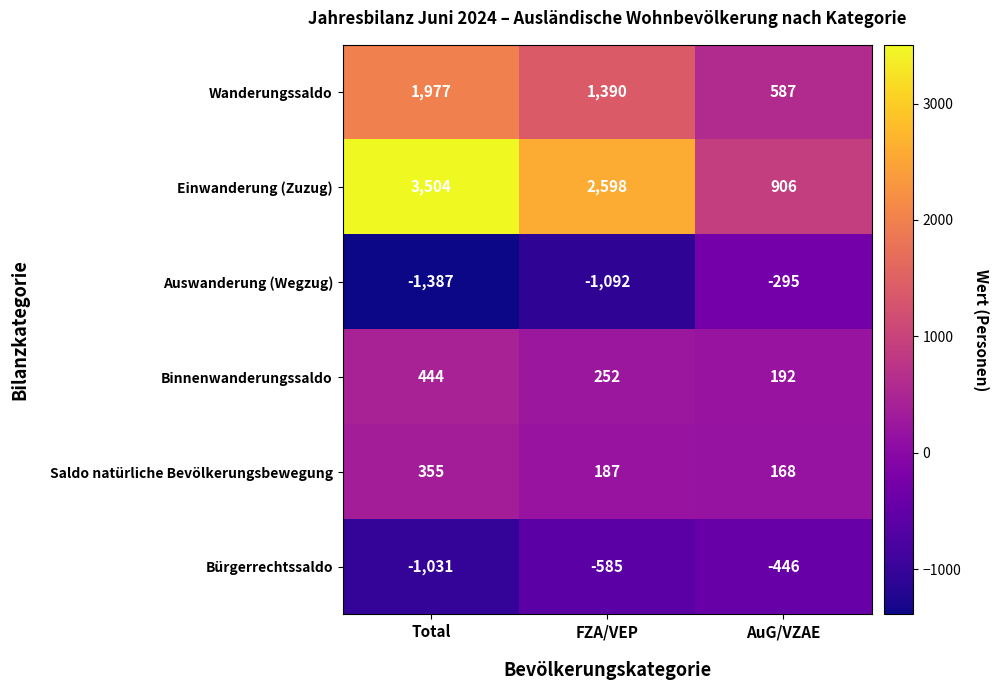

Count the Binnenwanderungssaldo values in the range 192 to 444.

3